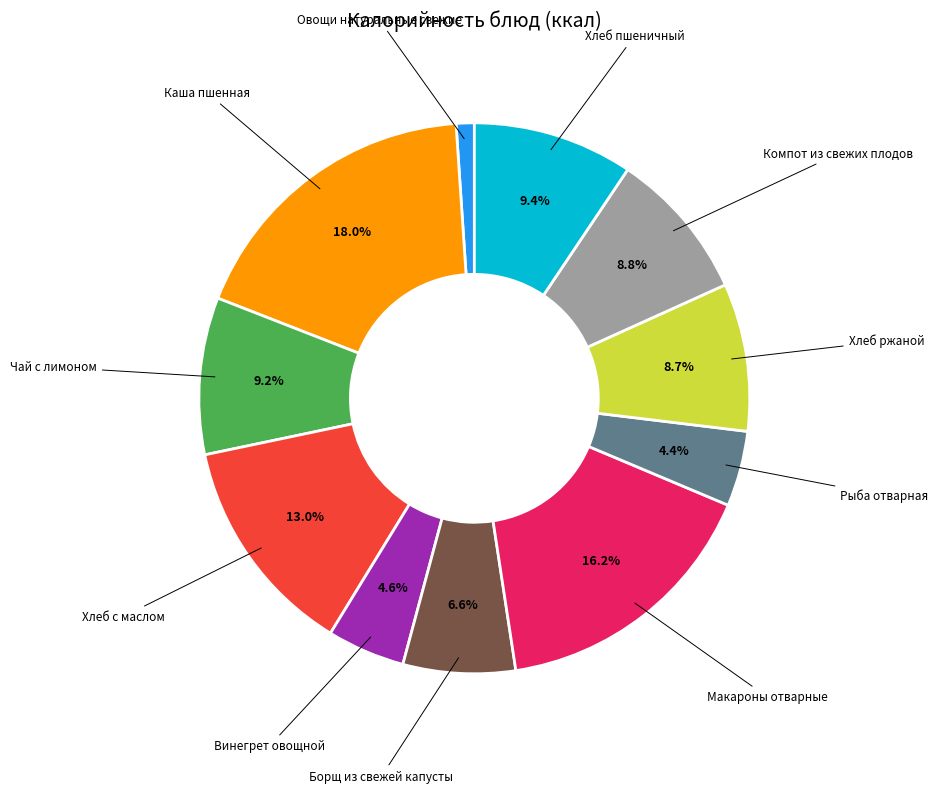

Is there a majority slice in this chart?

No